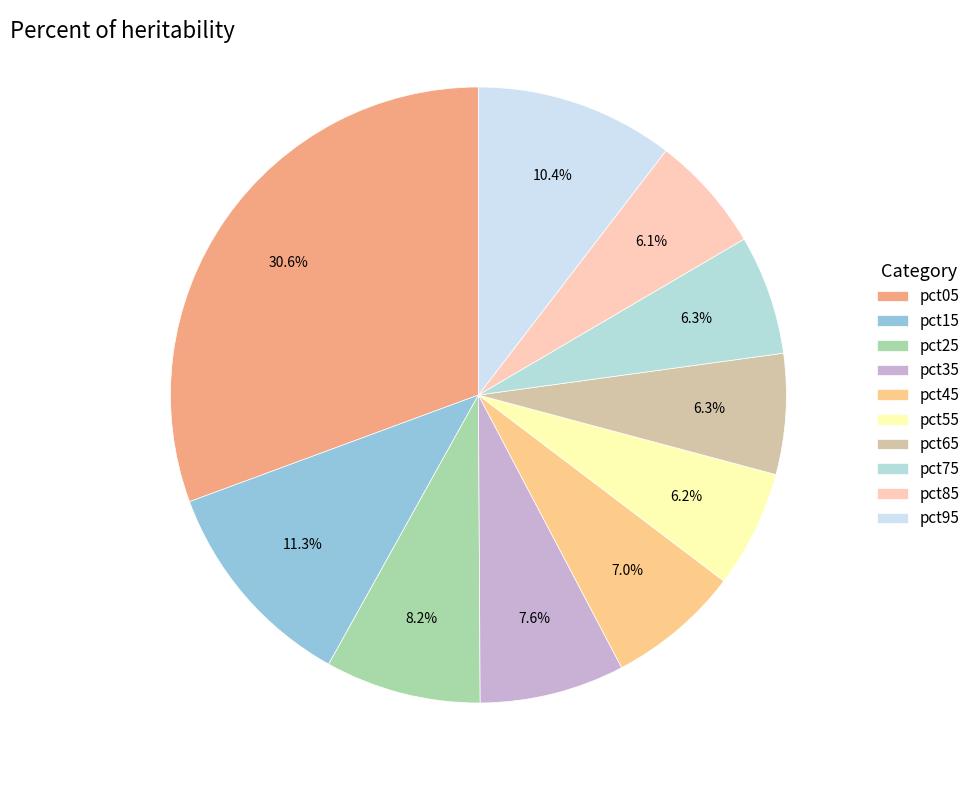

Combined, what portion of the pie is pct15 and pct55?

17.5%